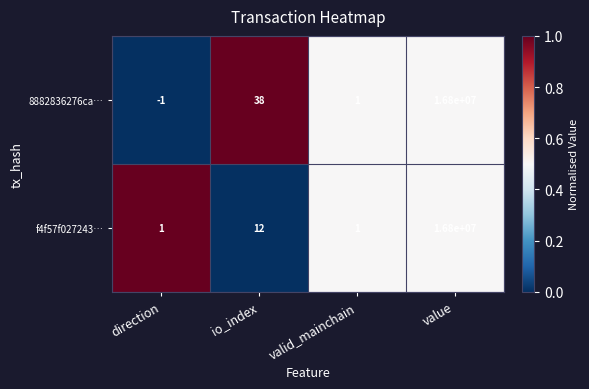

What is the total value across all series at value?

33600000